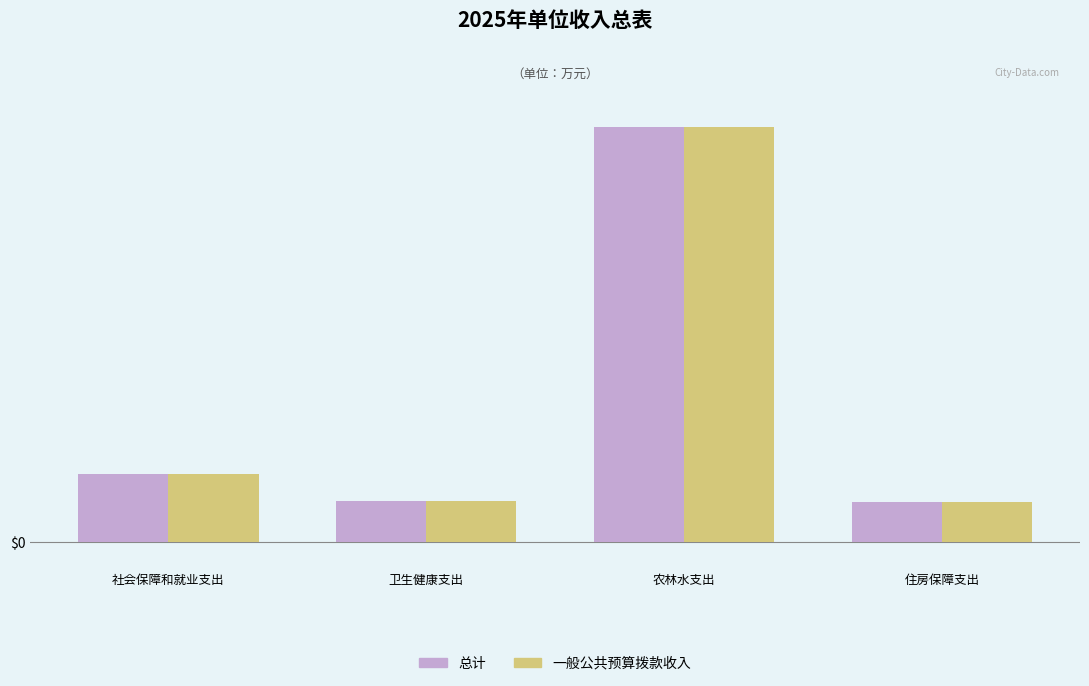

Rank the categories by 一般公共预算拨款收入 value from highest to lowest.

农林水支出, 社会保障和就业支出, 卫生健康支出, 住房保障支出